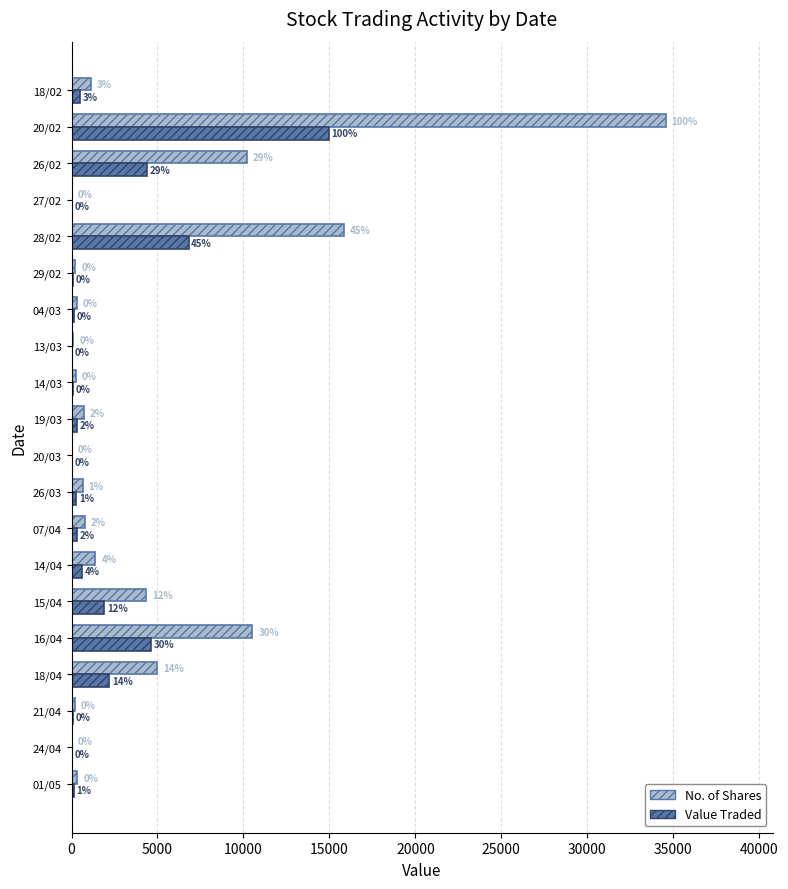

Which series has the largest total across all categories?

No. of Shares